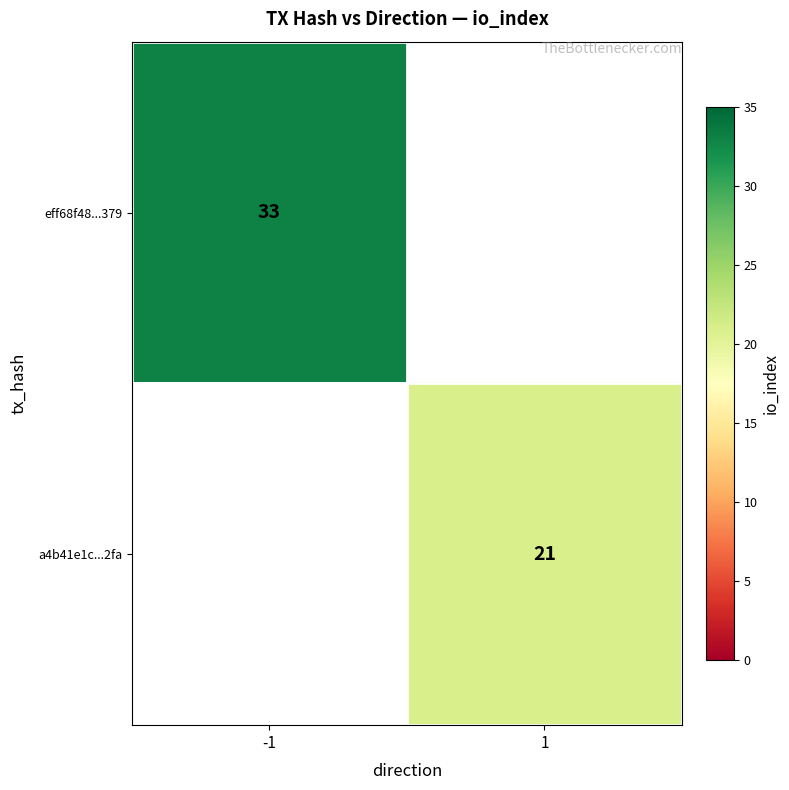

The a4b41e1c...2fa series shows 29 at 1. True or false?

False